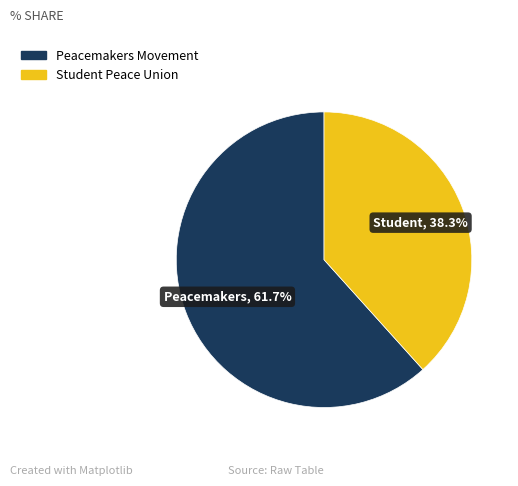

How many segments does this pie chart have?

2